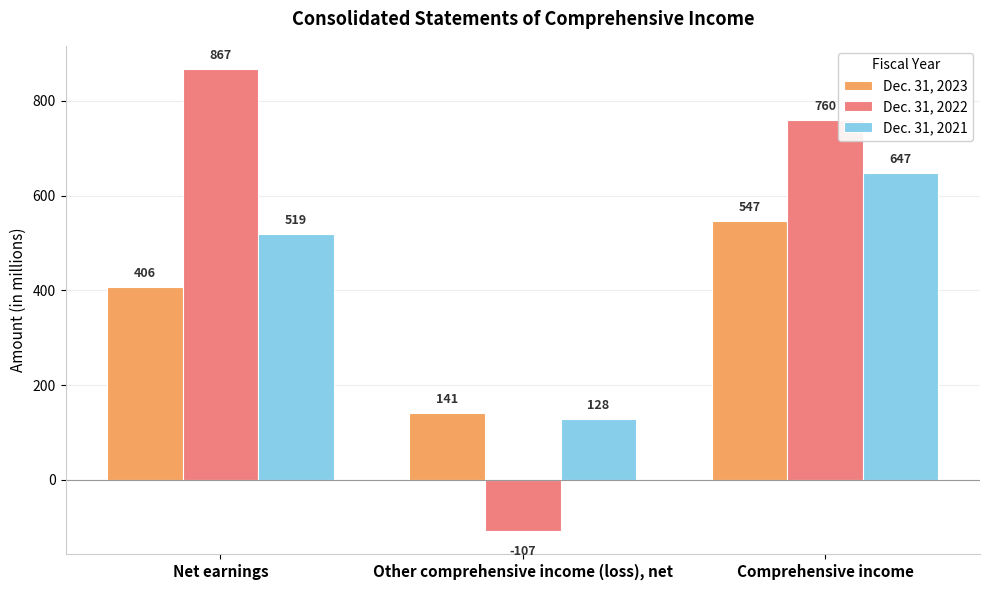

How many values in Dec. 31, 2022 are below zero?

1